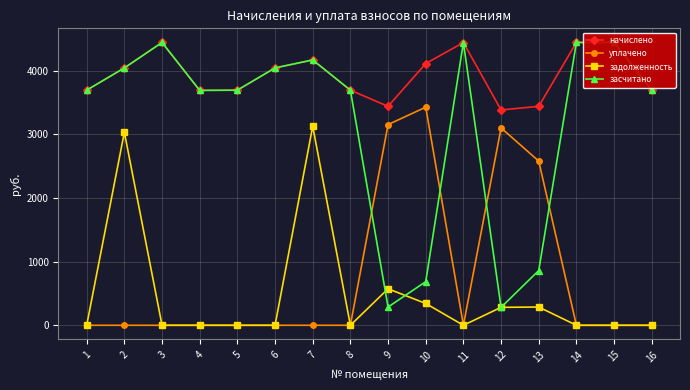

Between 1 and 4, which series saw the biggest shift?

начислено